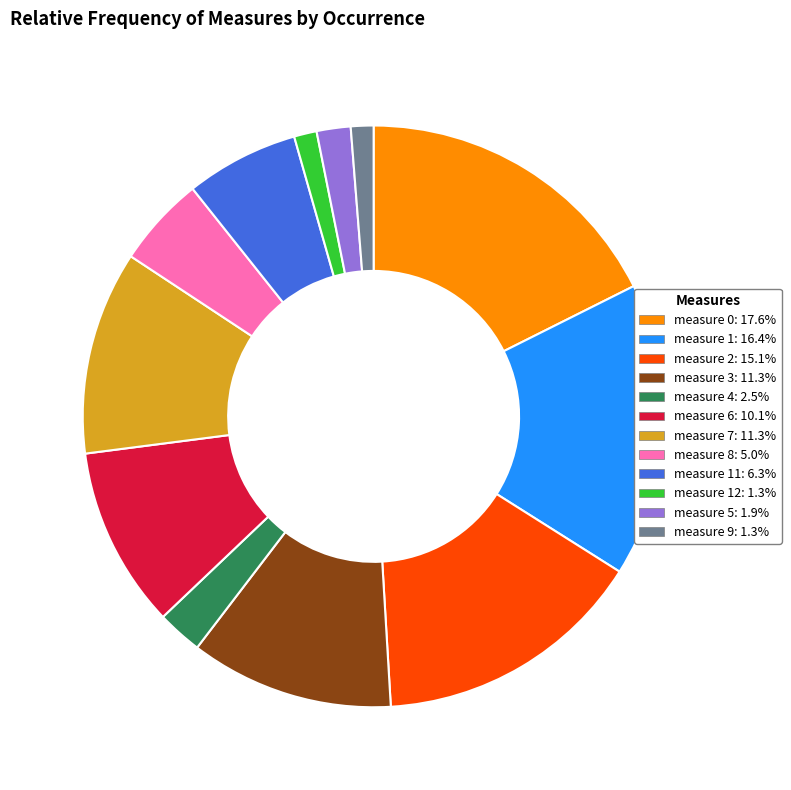

What is the ratio of the value at measure 7: 11.3% to the value at measure 8: 5.0%?

2.3